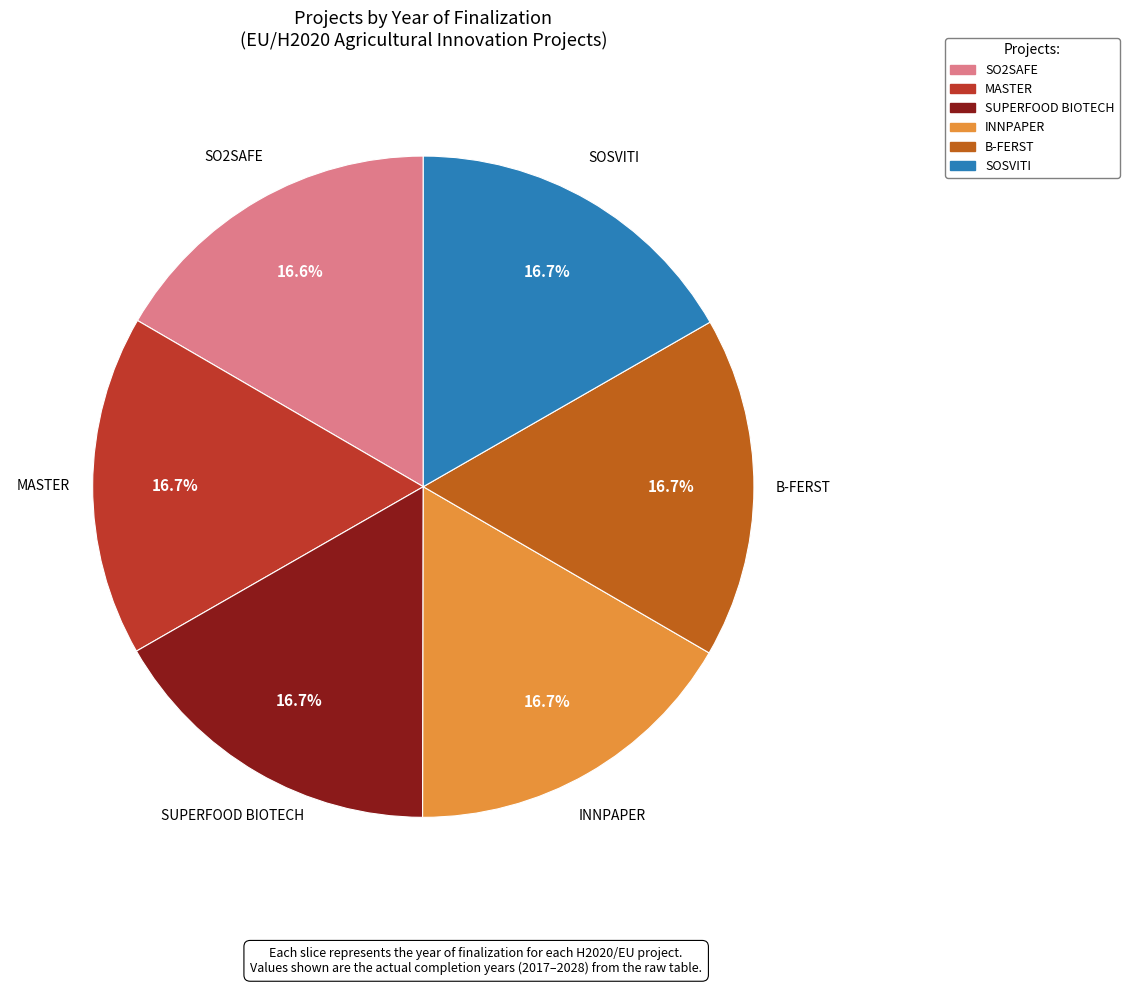

How many segments does this pie chart have?

6